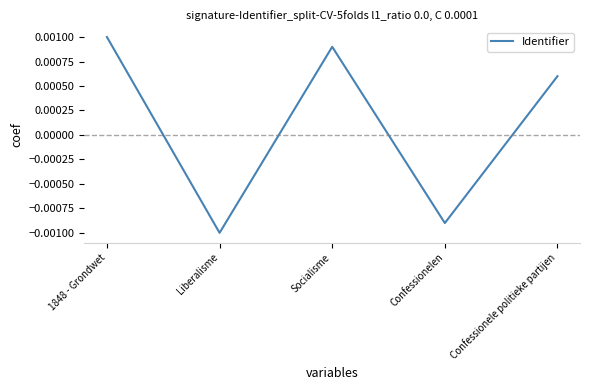

At which category does the data reach its first local peak?

Socialisme